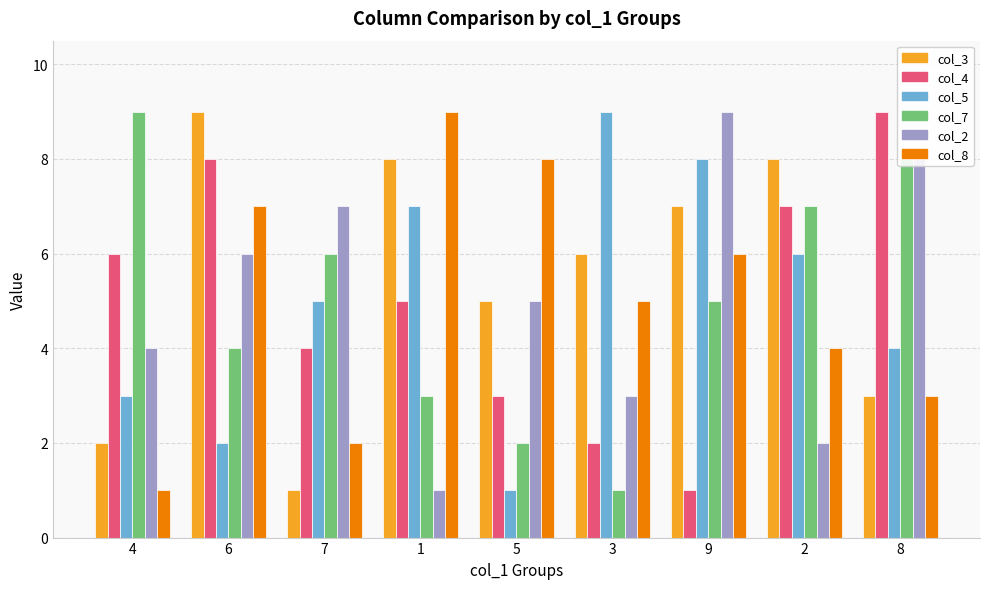

What is the lowest value of the col_8 series?

1